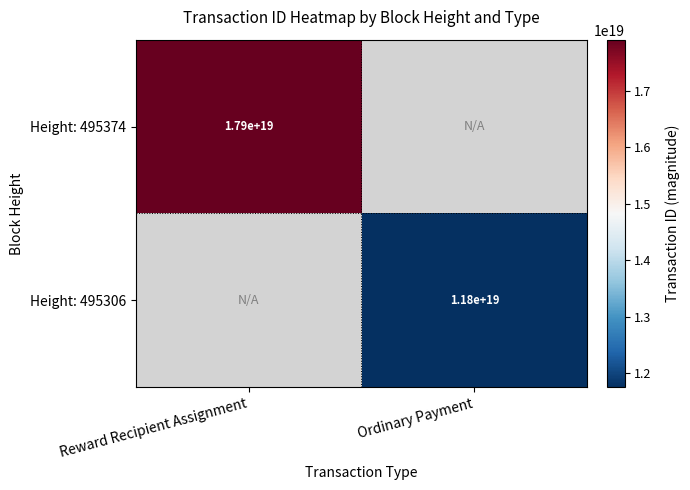

Is the value of Height: 495374 at Reward Recipient Assignment greater than the value of Height: 495306 at Ordinary Payment?

Yes